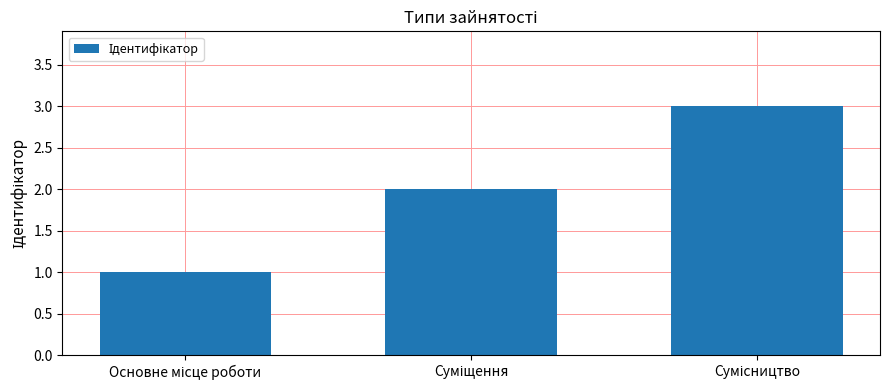

What is the greatest value displayed?

3